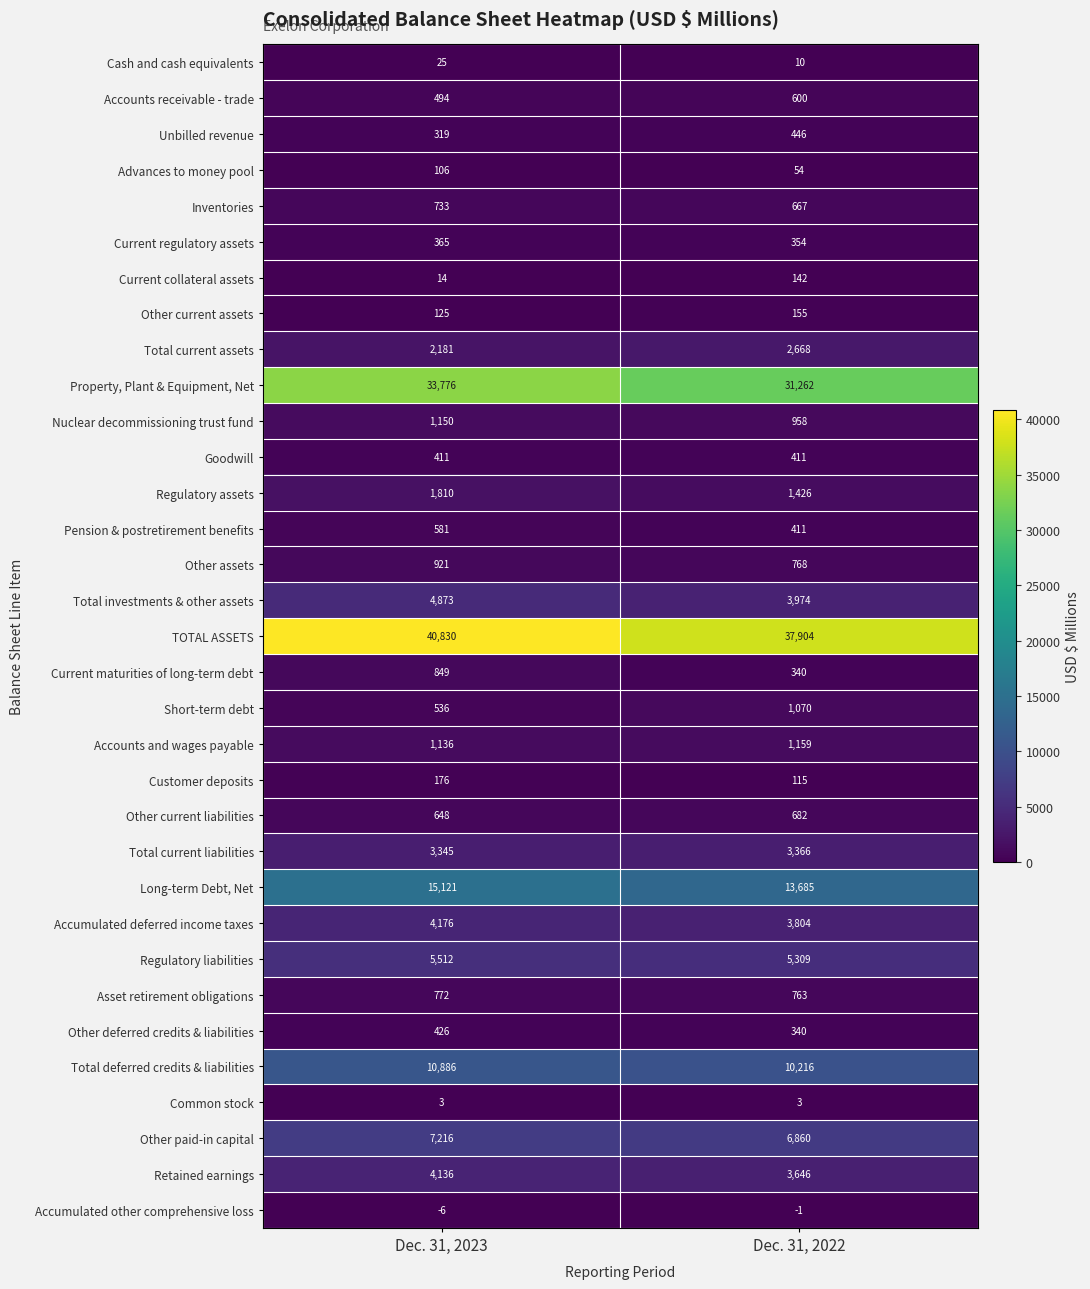

Is it true that Cash and cash equivalents equals 40 at Dec. 31, 2023?

False